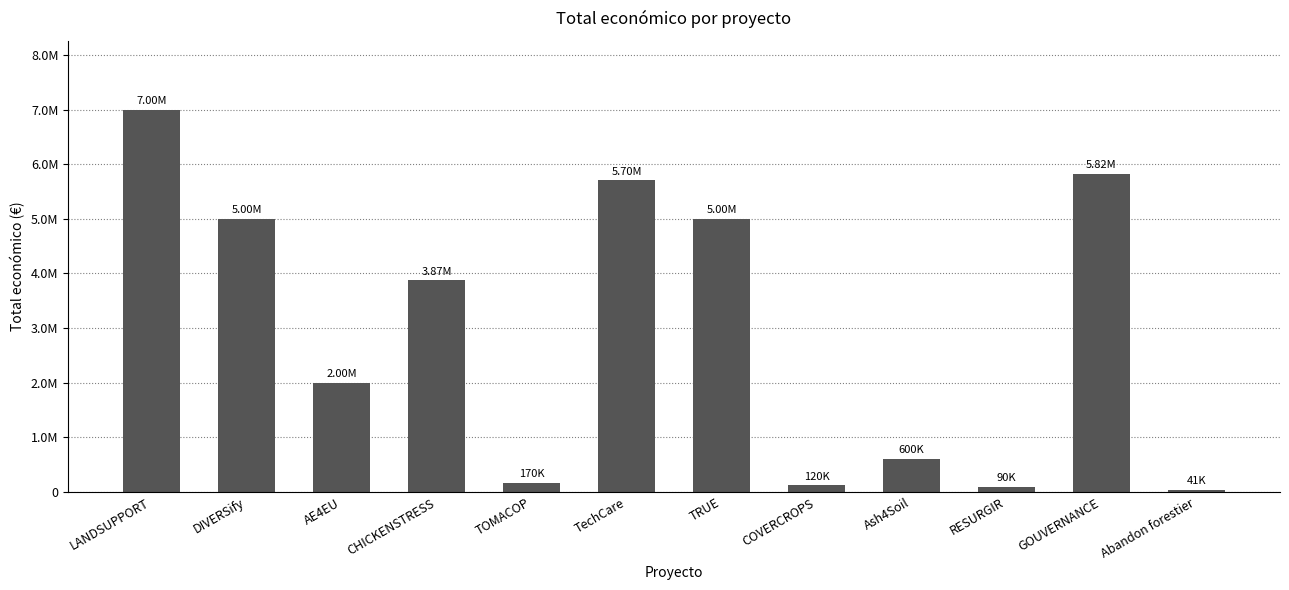

Reading left to right, extract all data points from this chart.

6999771	4999363	1999886	3873244	170121	5703693	4999927	120000	600000	90474	5819964	40814